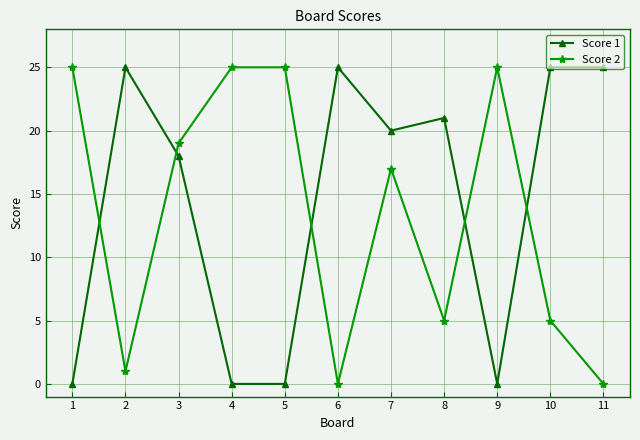

Which series changed the most between 1 and 8?

Score 1